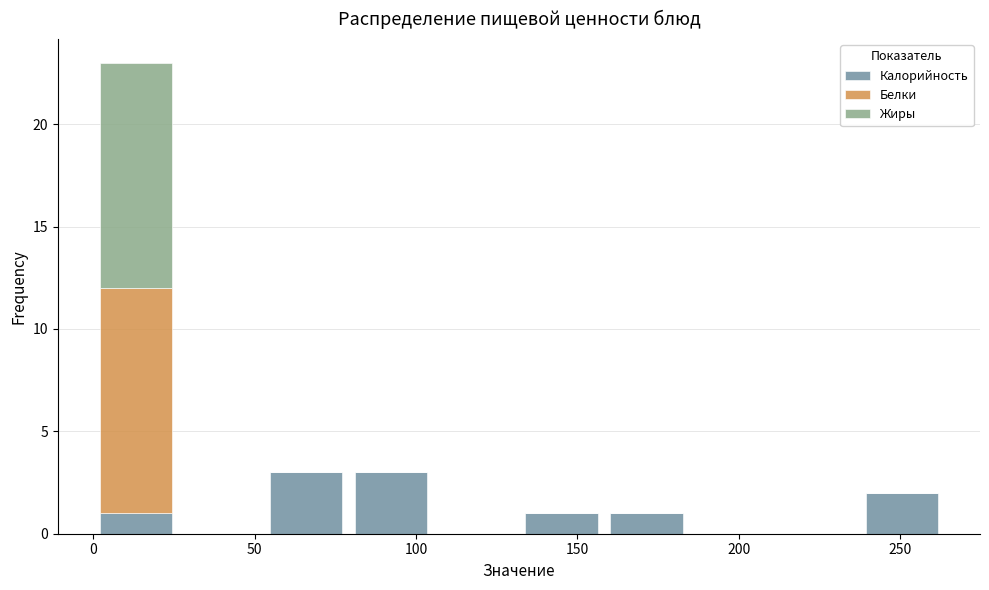

Reading left to right, transcribe this chart: for each stacked bar, give the range it covers on the x-axis and its total height. Neither the bar edges nor the heights are printed on the chart, so give them approximately, as read against the axes.

0 to 25: 23
25 to 55: 0
55 to 80: 3
80 to 105: 3
105 to 130: 0
130 to 160: 1
160 to 185: 1
185 to 210: 0
210 to 235: 0
235 to 265: 2